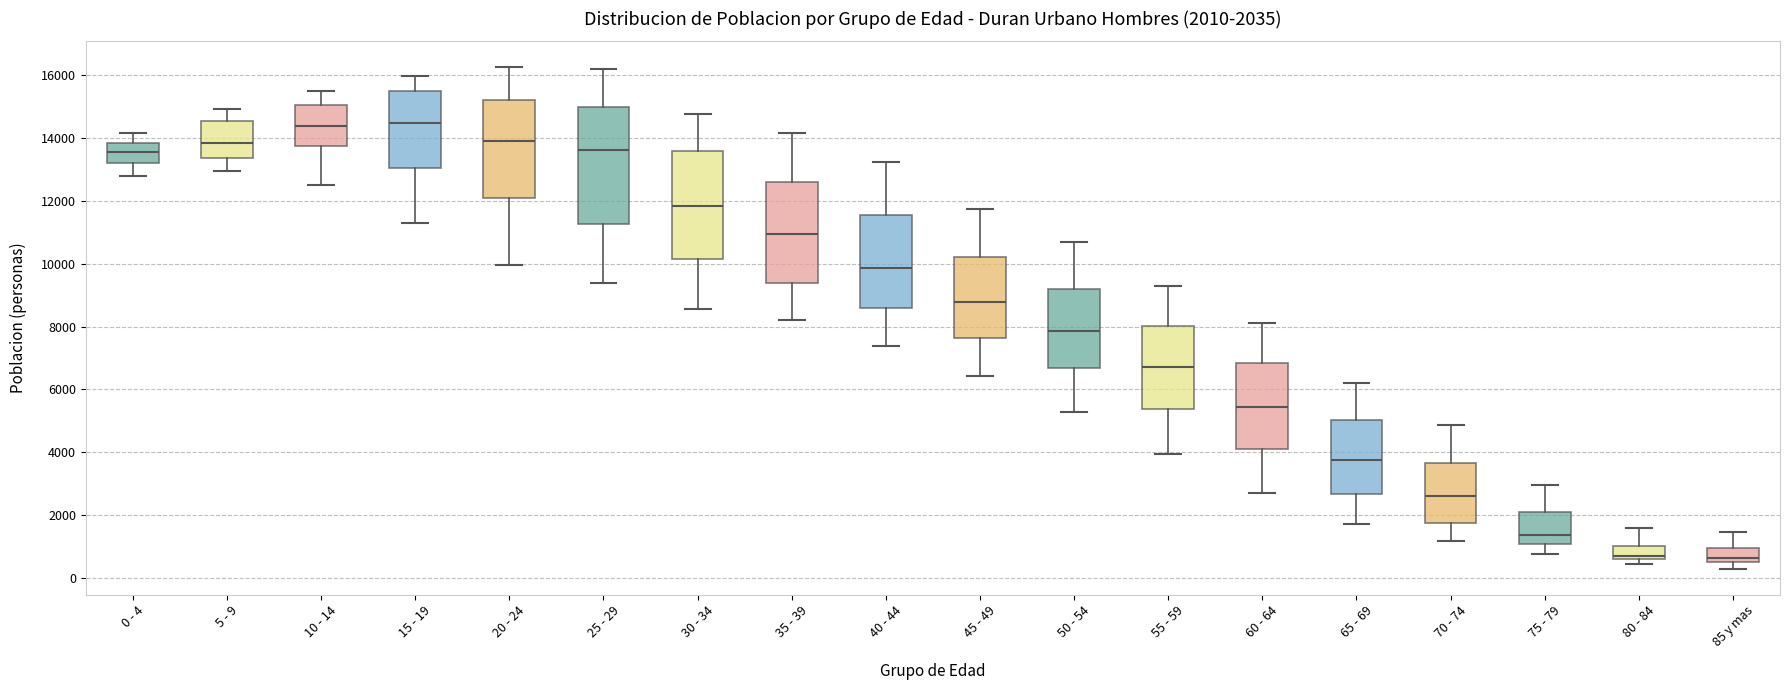

Which box is the tallest, from its lower edge to its upper edge?

25 - 29